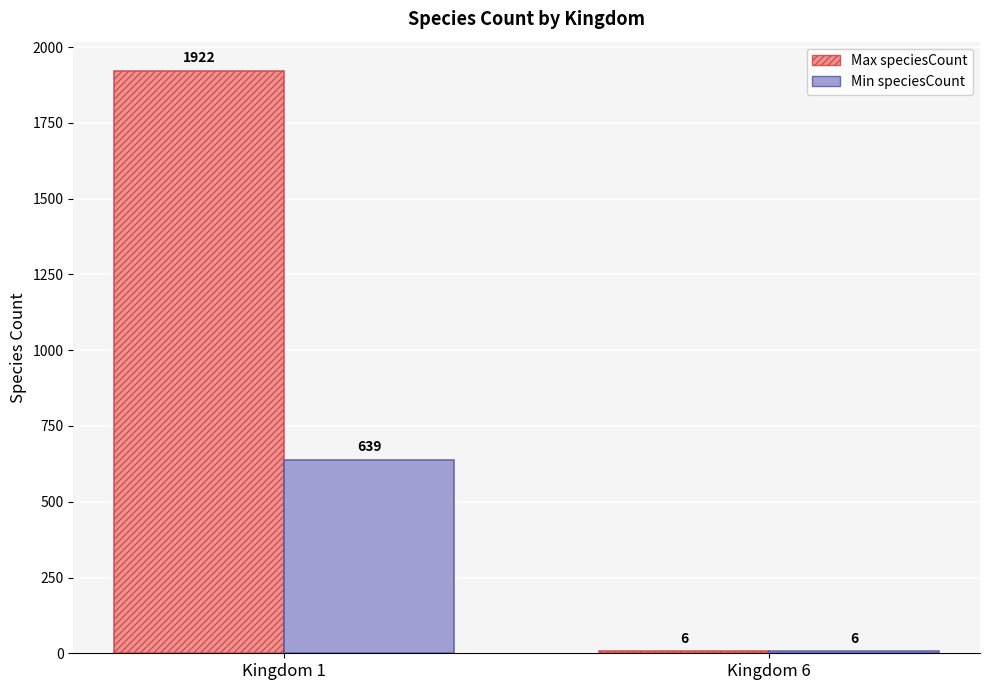

At which label does Min speciesCount reach its peak?

Kingdom 1